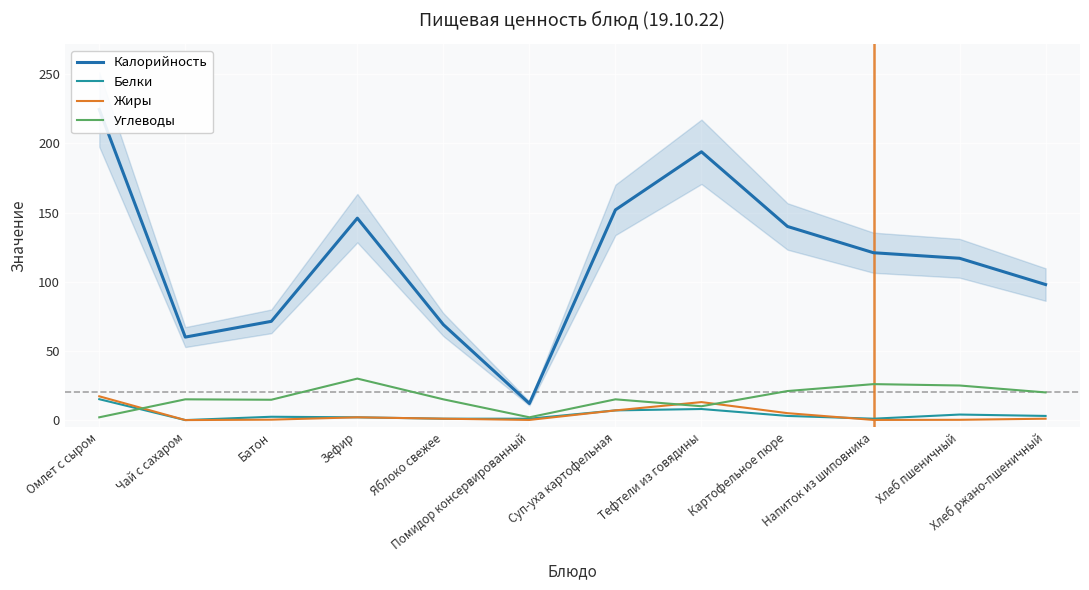

In Белки, how many points are lower than both neighbors (excluding endpoints)?

2